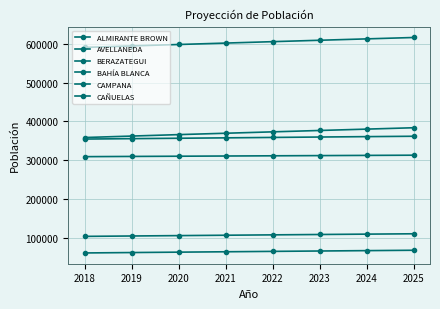

Rank the categories by ALMIRANTE BROWN value from highest to lowest.

2025, 2024, 2023, 2022, 2021, 2020, 2019, 2018